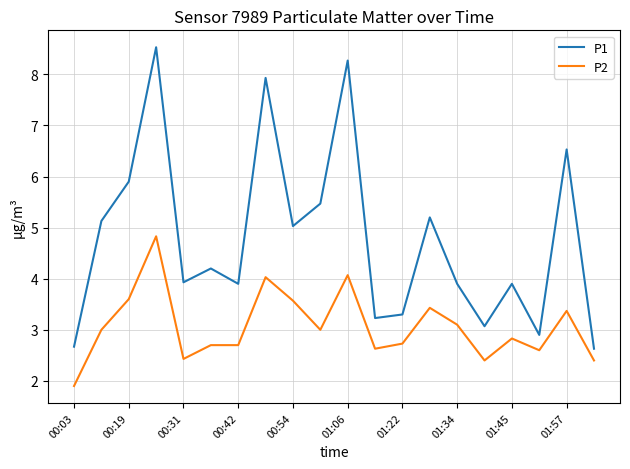

What is the difference between the maximum and minimum values in the P2 series?

2.9